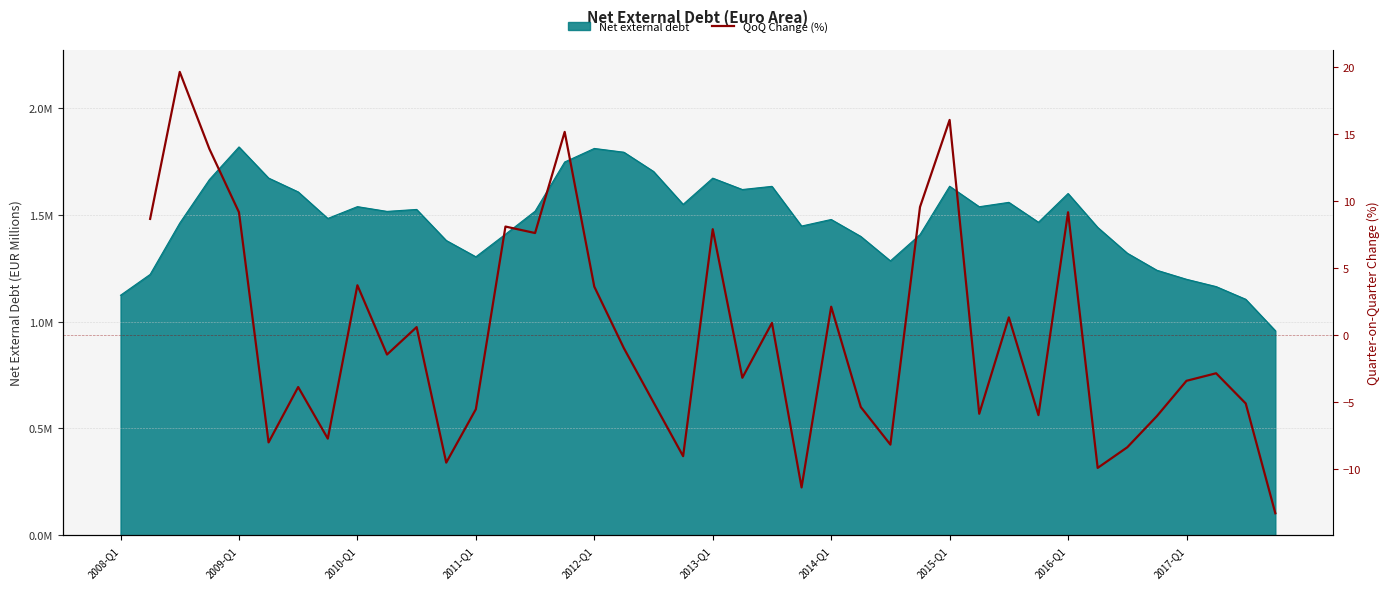

Count the values in the range -5 to 3.

10